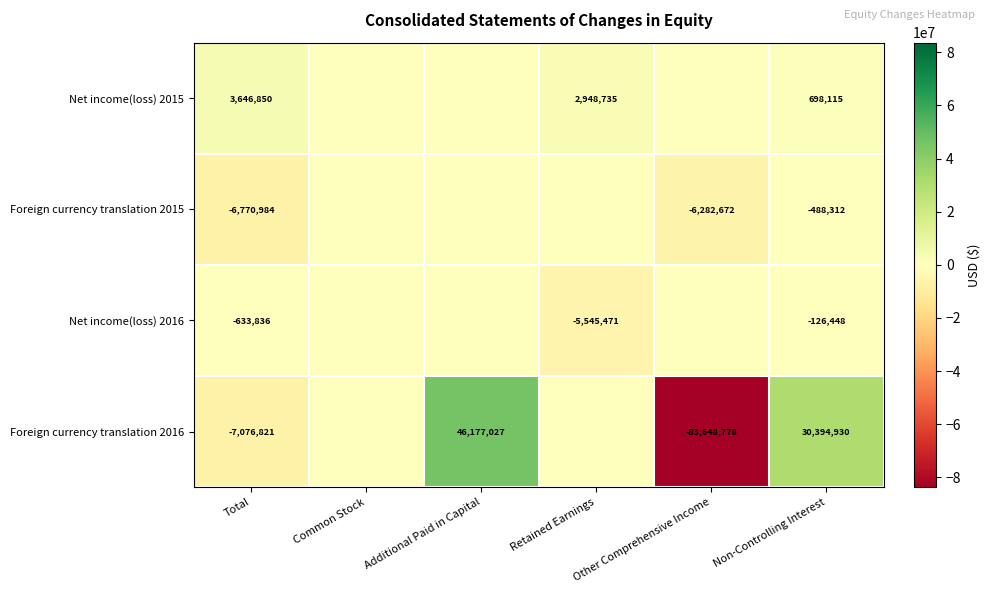

Rank the series at Non-Controlling Interest from highest to lowest value.

Foreign currency translation 2016, Net income(loss) 2015, Net income(loss) 2016, Foreign currency translation 2015